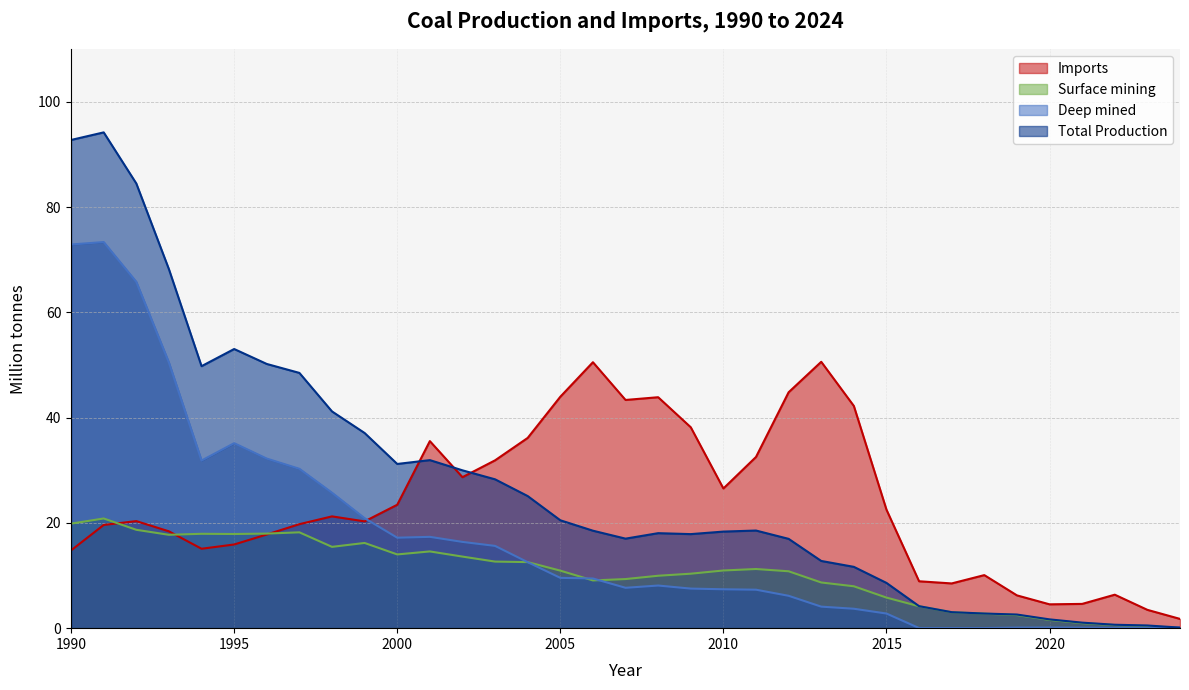

At how many categories does at least one series exceed 18?

26